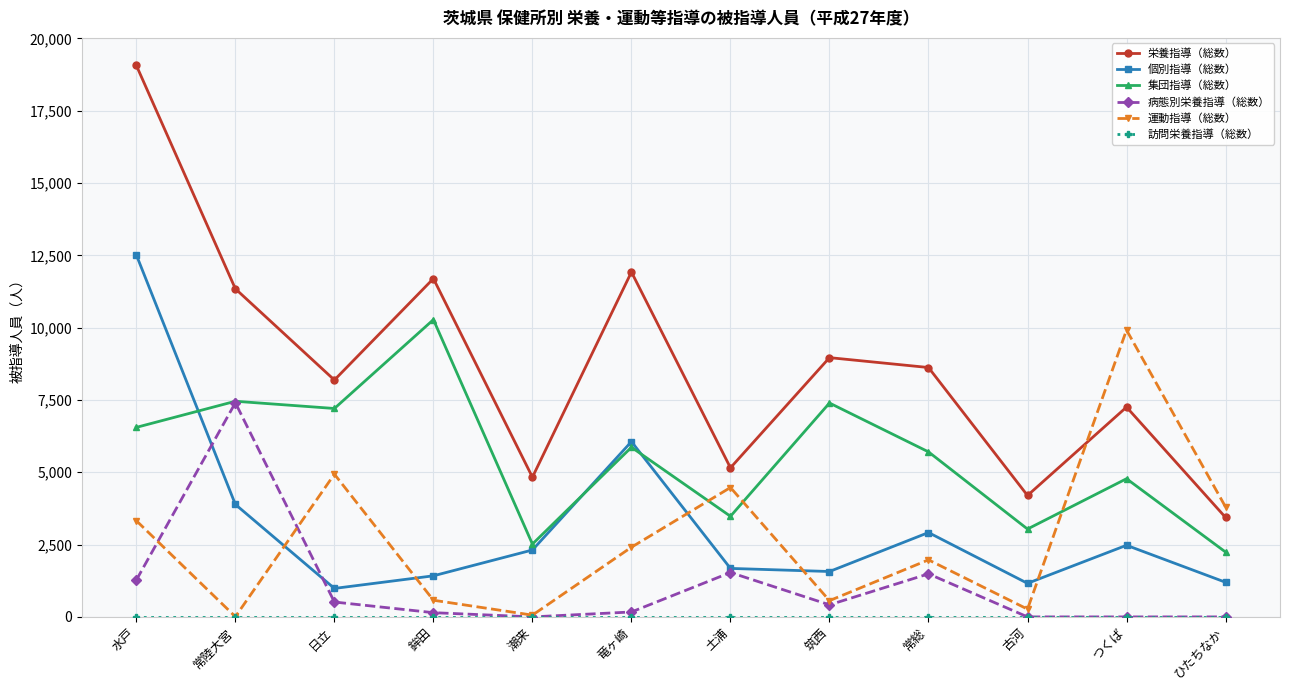

True or false: 栄養指導（総数） and 病態別栄養指導（総数） cross at least once.

False